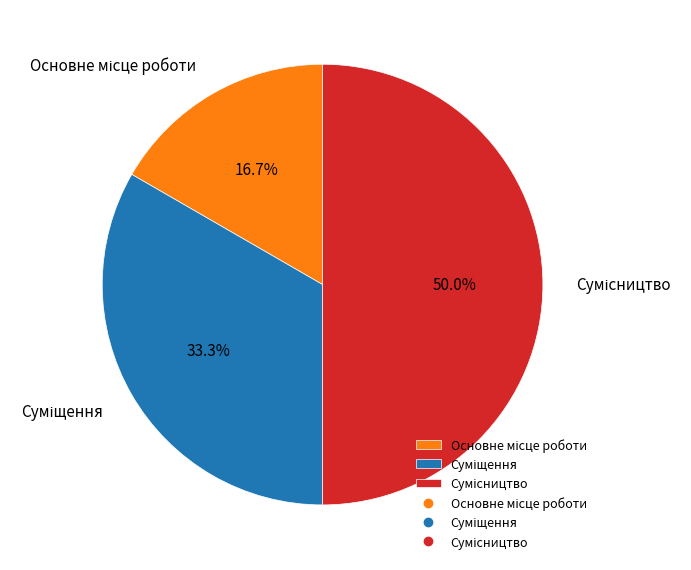

Between Суміщення and Сумісництво, which is larger?

Сумісництво